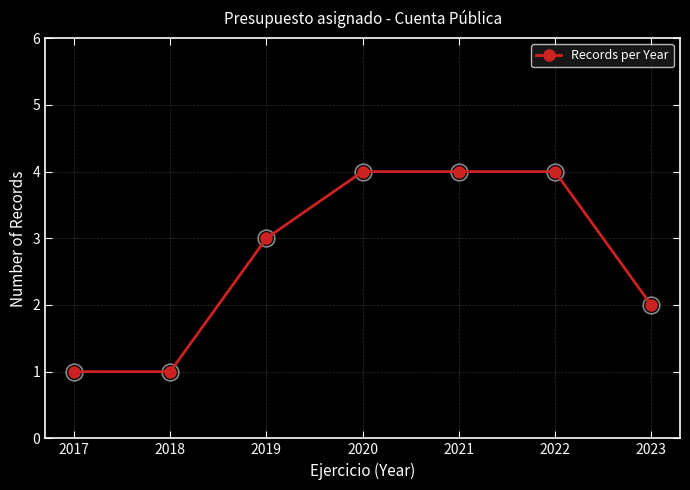

What is the change in value from 2018 to 2019?

+2